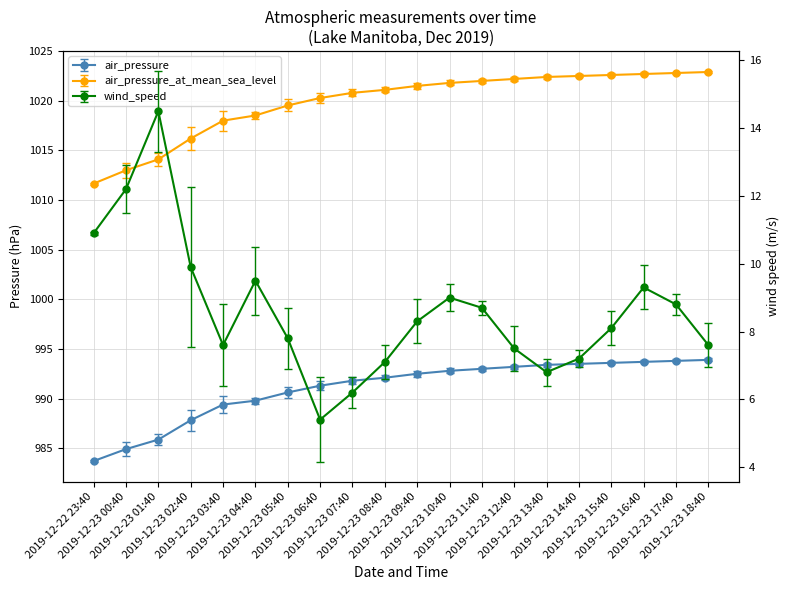

What is the minimum value shown in the chart?

5.4